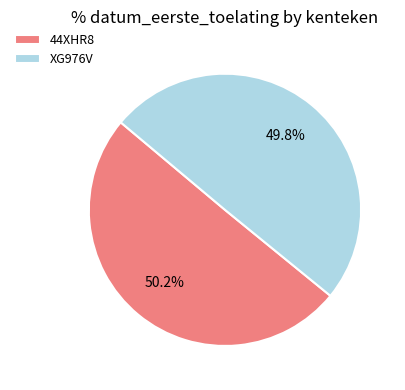

To the nearest percent, what is the combined percentage of XG976V and 44XHR8?

100%